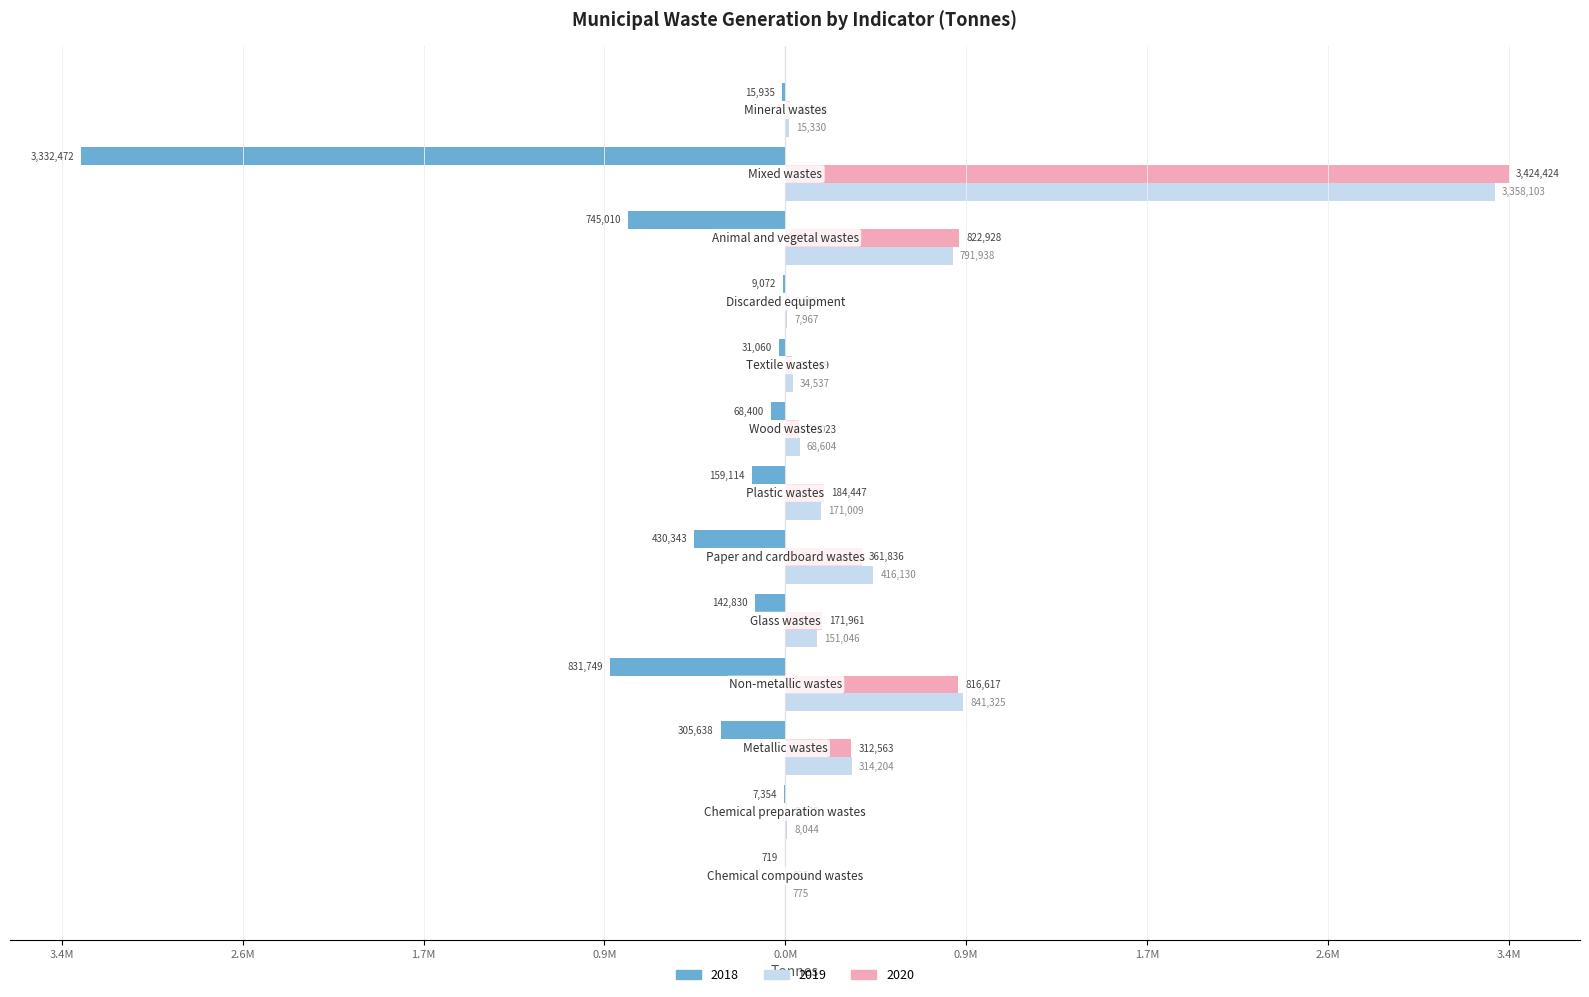

What are all the series names shown in the legend?

2018, 2019, 2020